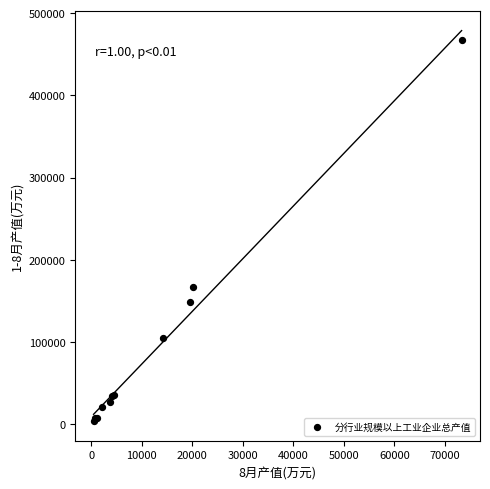

What Y value in the scatter plot is closest to 235450?

166713.4